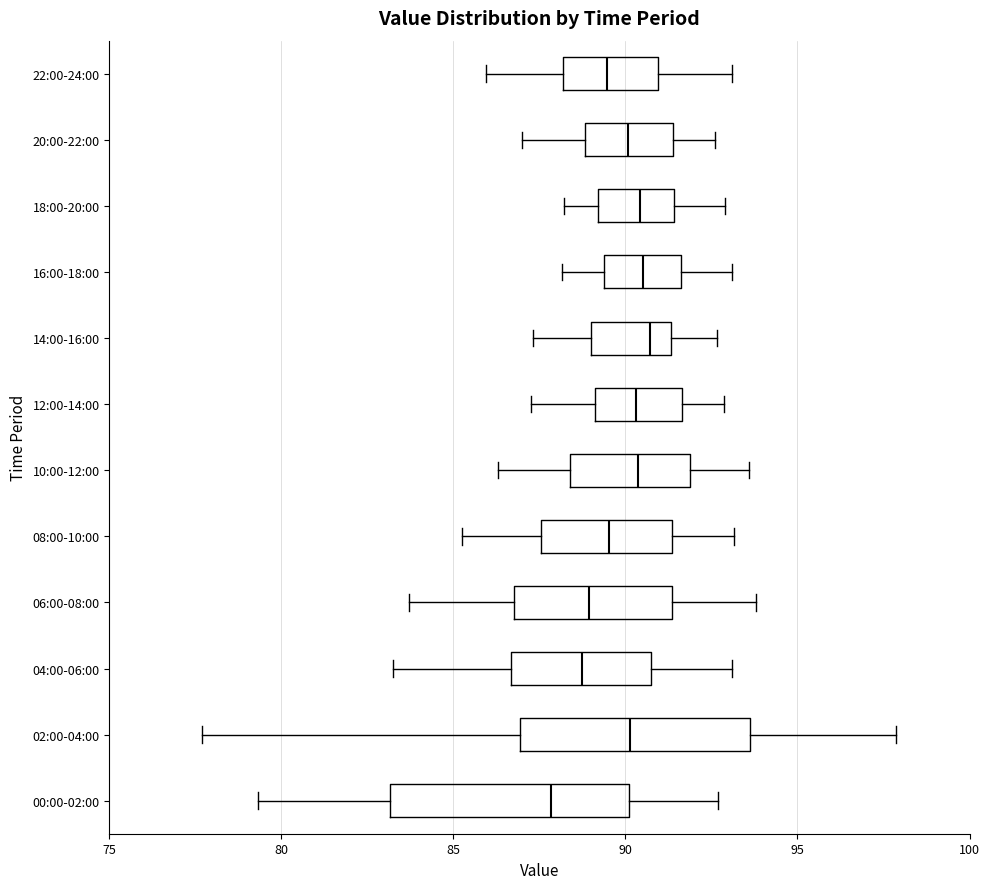

Where is the left edge of the box for 20:00-22:00 on the x-axis? The values are not printed on the chart, so give them approximately, as read against the axis.

89.0